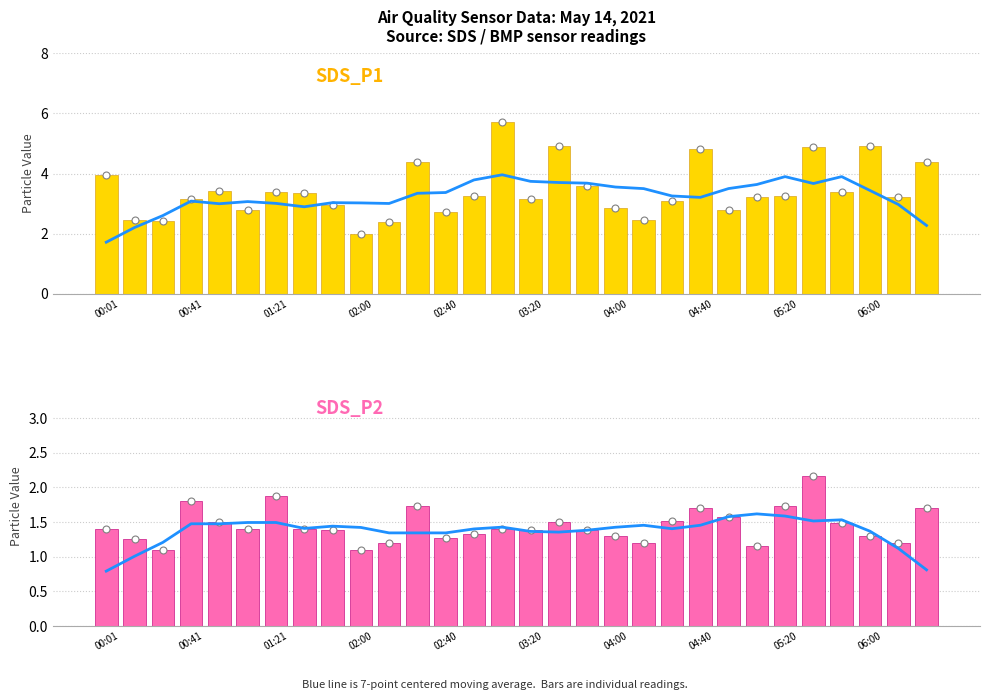

Which series has the widest spread of Y values?

SDS_P1